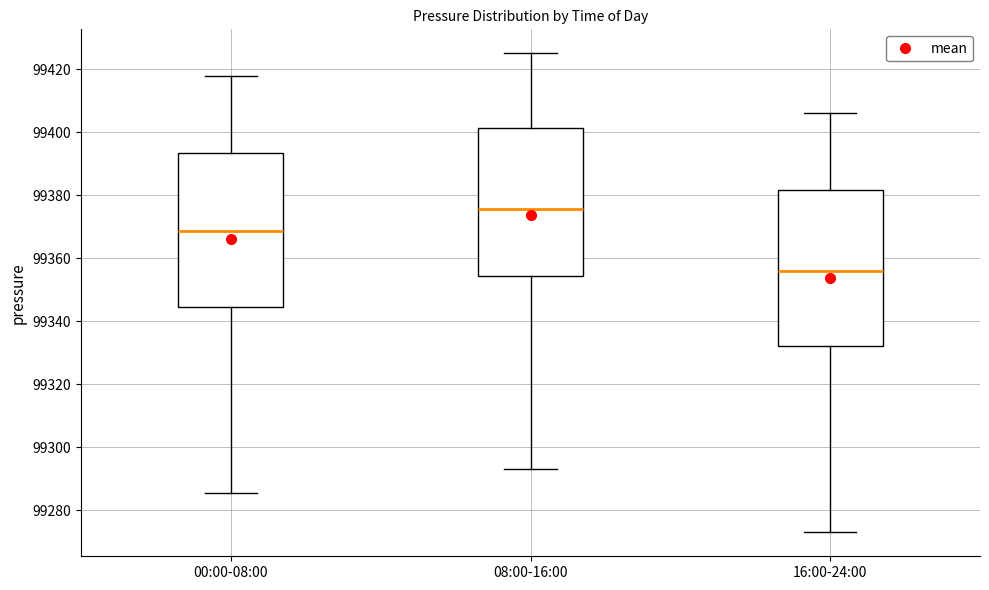

Which box's median line is the lowest?

16:00-24:00